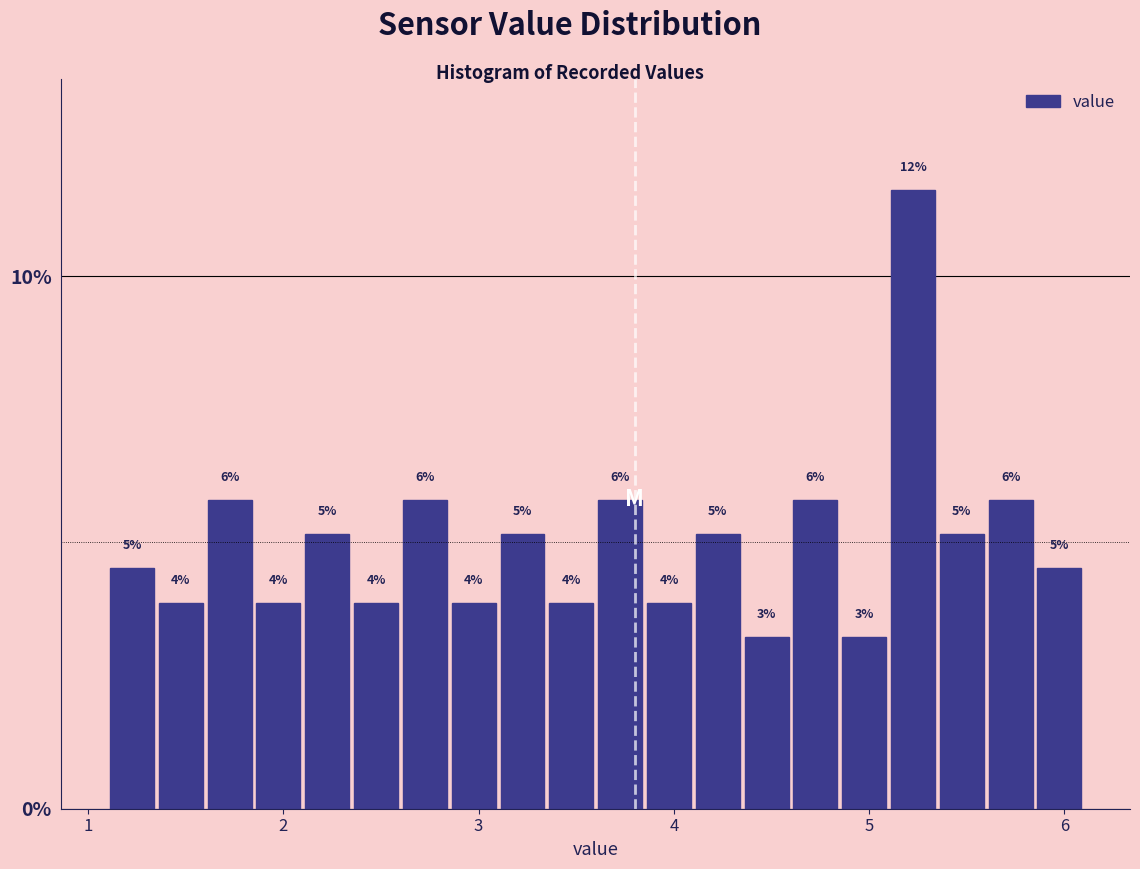

Around what value on the x-axis is the tallest bar? Give the approximate position of its centre, as read against the axis.

5.2